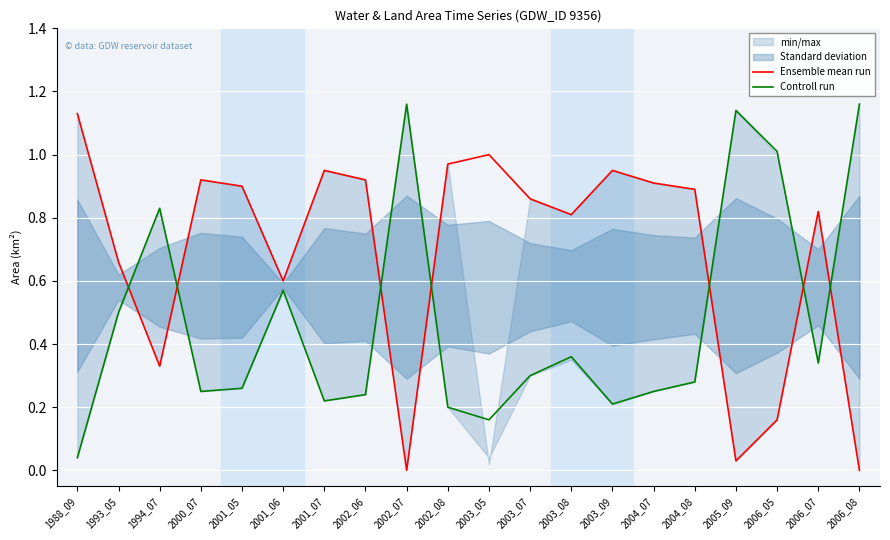

What is the value of the Controll run point at the 2nd from the left?

0.5